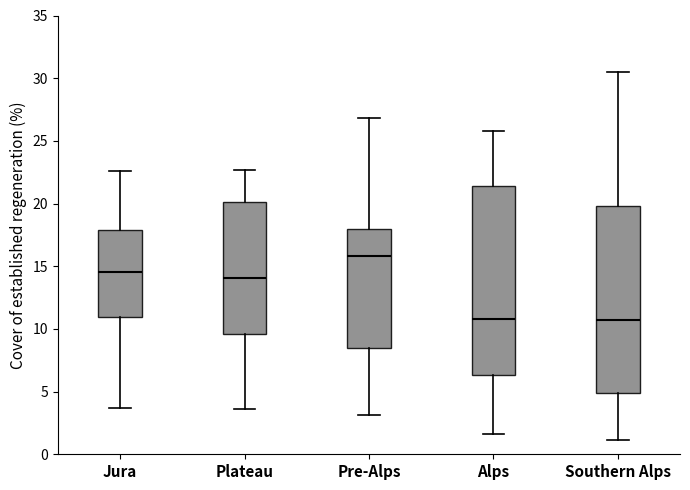

Reading left to right, transcribe this box plot: for each box, give where its median line is, the range the box spans, and where its two whiskers end, as read against the y-axis. The values are not printed on the chart, so give them approximately, as read against the axis.

Jura: median 14.5, box 11.0 to 18.0, whiskers 3.5 to 22.5
Plateau: median 14.0, box 9.5 to 20.0, whiskers 3.5 to 22.5
Pre-Alps: median 16.0, box 8.5 to 18.0, whiskers 3.0 to 27.0
Alps: median 11.0, box 6.5 to 21.5, whiskers 1.5 to 26.0
Southern Alps: median 10.5, box 5.0 to 20.0, whiskers 1.0 to 30.5